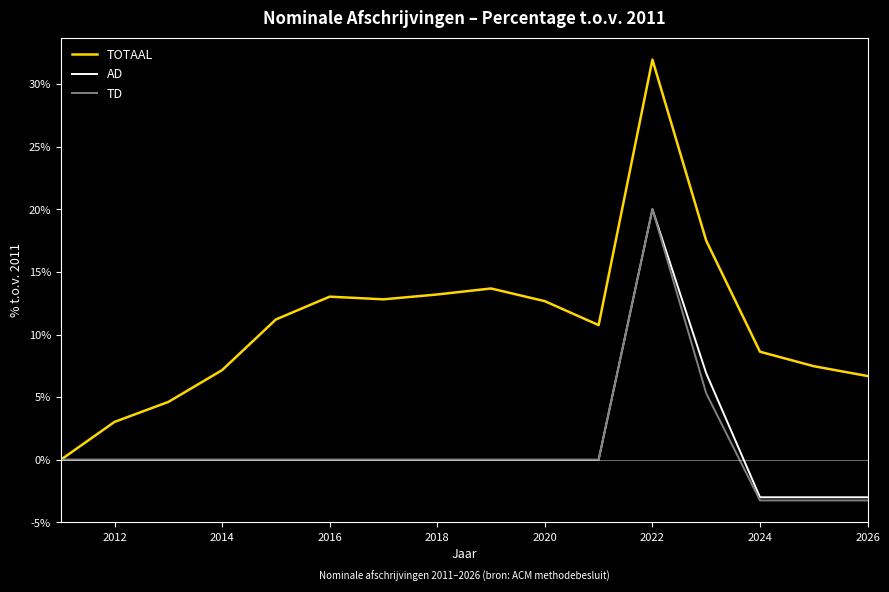

What is the average value of the TOTAAL series?

10.9